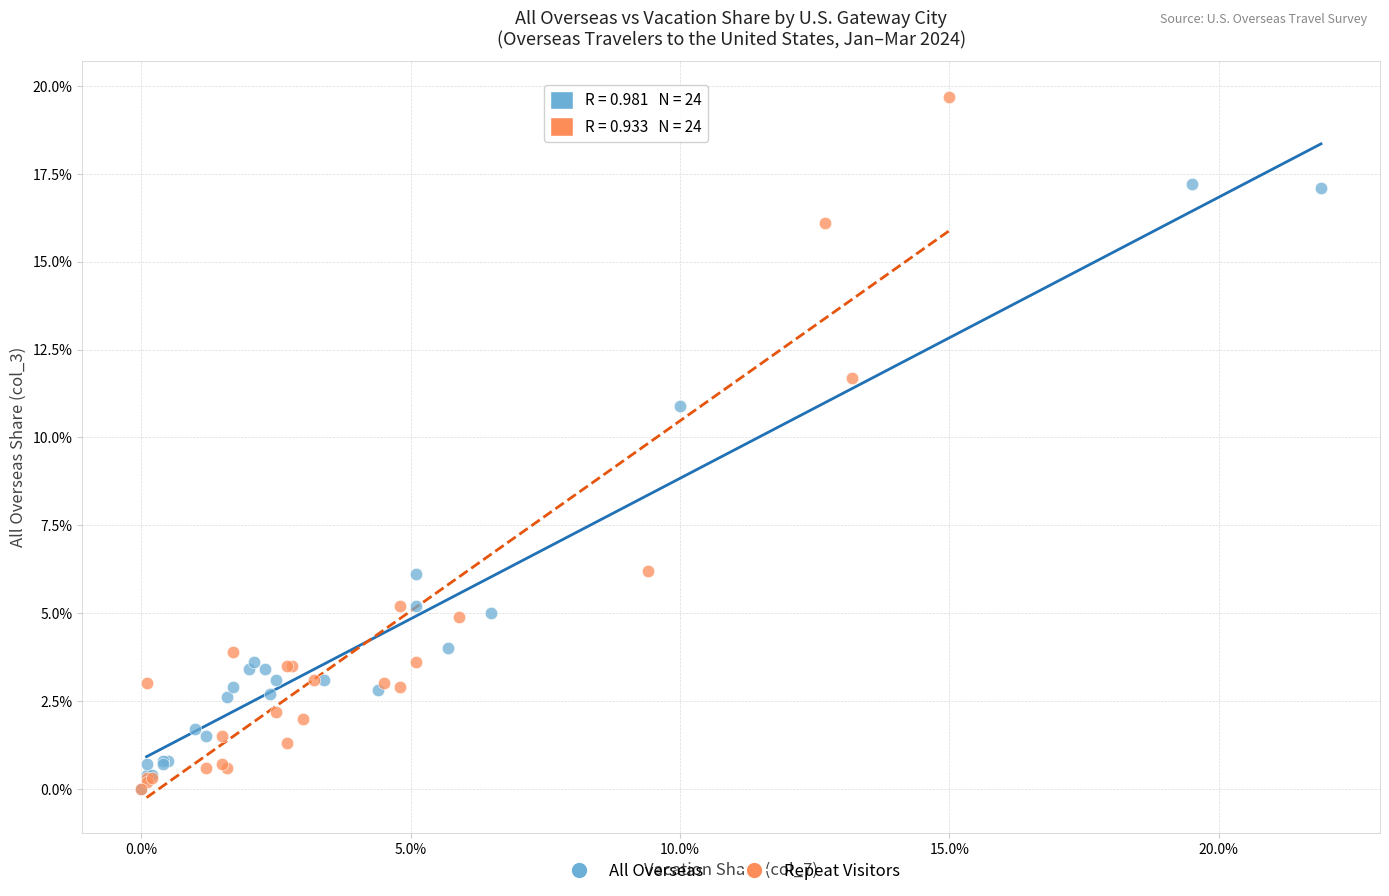

What are all the series names shown in the legend?

All Overseas, Repeat Visitors